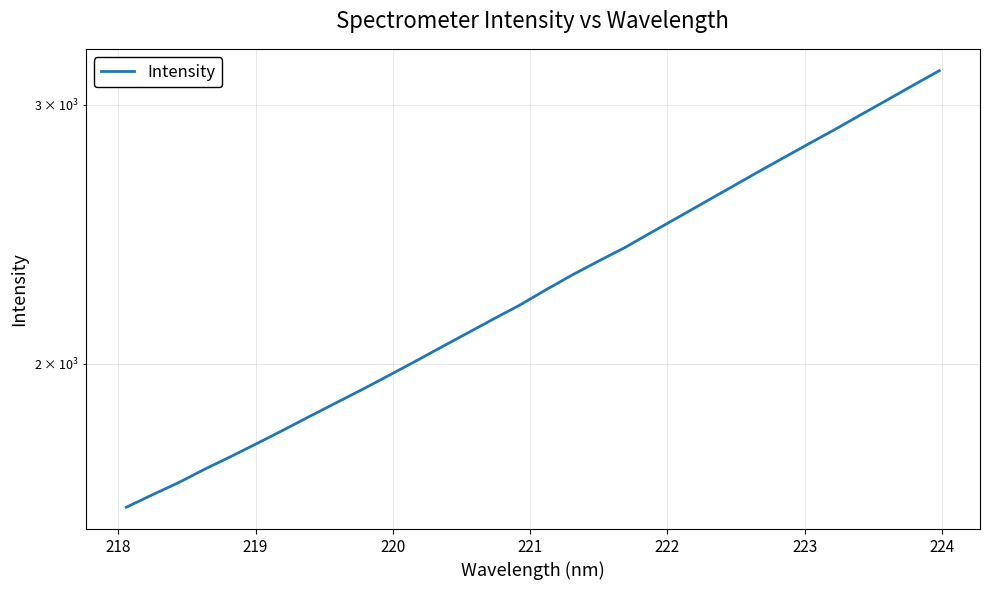

Reading left to right, what are all the values shown in this chart?

1598.5	1630.2	1661.6	1697.1	1731.1	1767.1	1804.3	1843.3	1882.5	1922.4	1964.5	2008.0	2053.3	2099.2	2146.3	2193.5	2246.6	2299.3	2349.6	2399.6	2456.5	2514.0	2573.2	2633.7	2695.8	2758.0	2821.6	2885.5	2953.4	3022.0	3093.1	3164.6